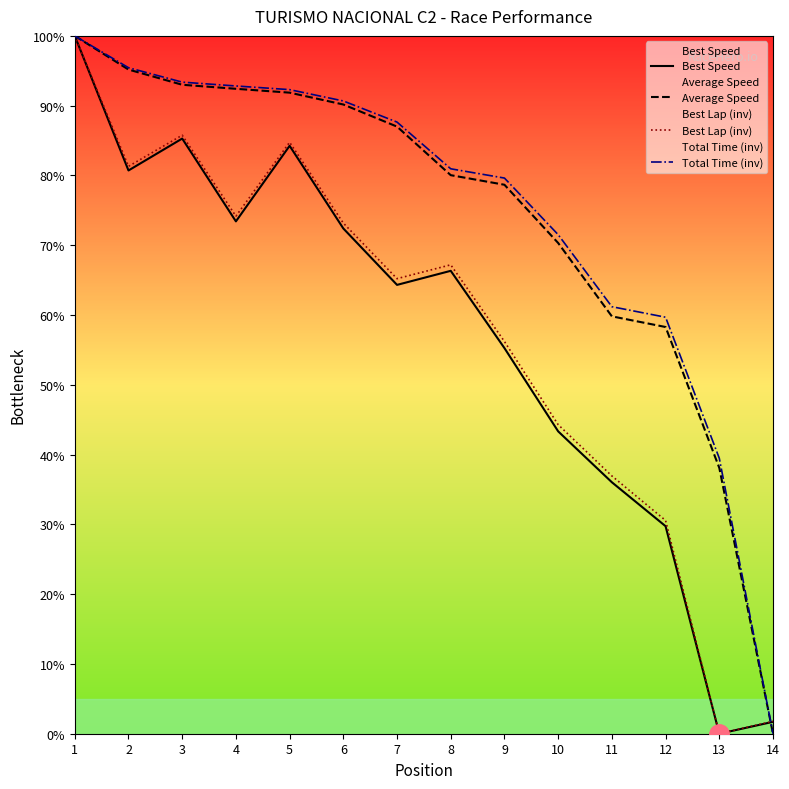

What is the sum of all Best Speed values?

792.8